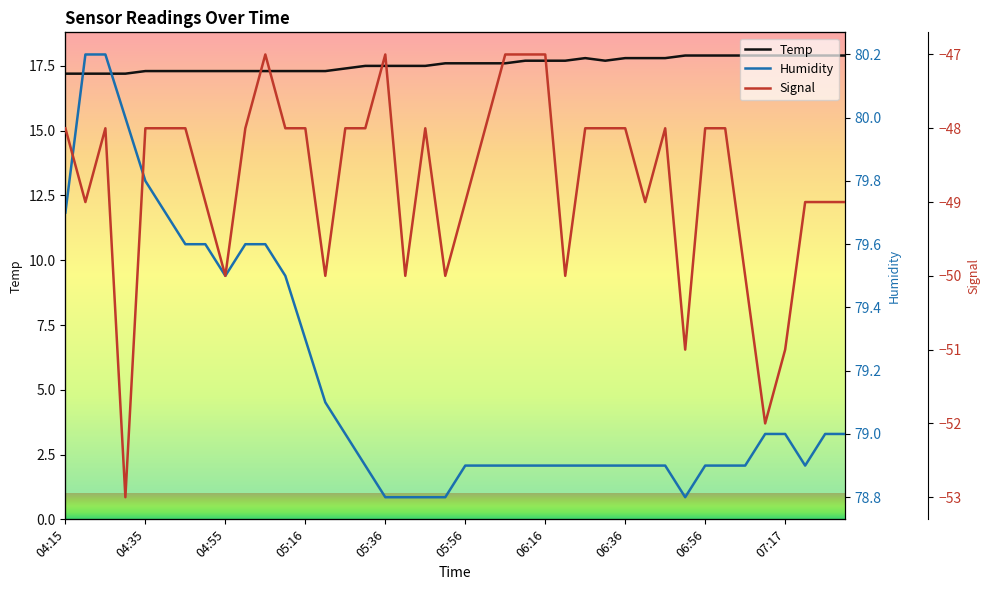

What is the difference between the second highest and minimum values in the Temp series?

0.7